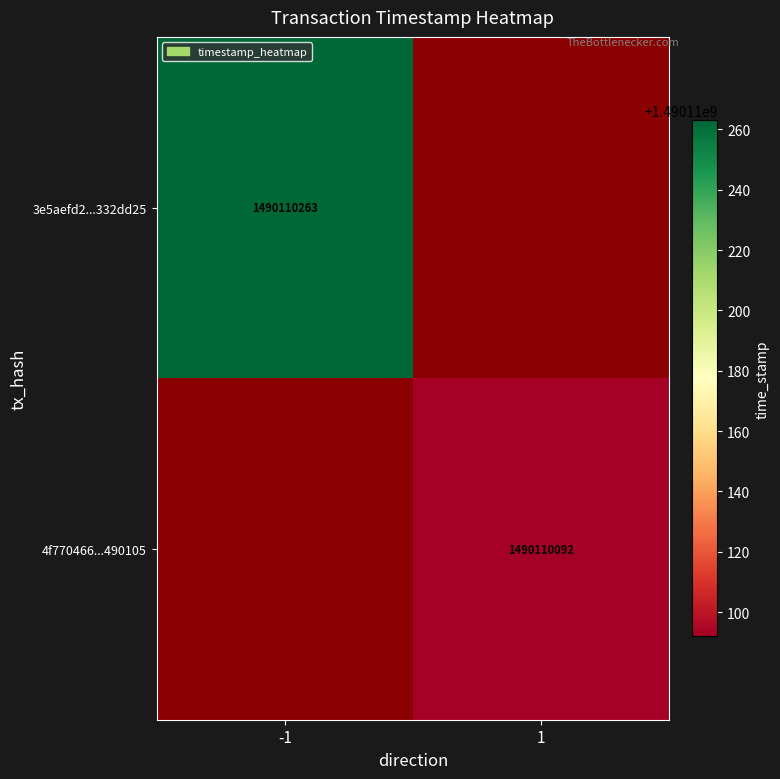

Between time_stamp and direction, which is larger?

time_stamp